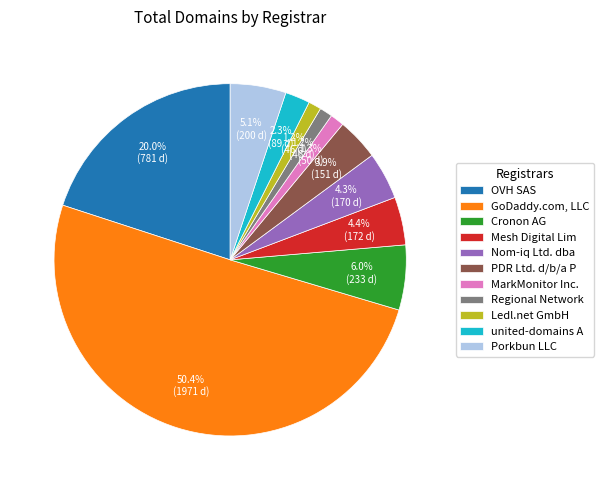

To the nearest percent, what is the difference between the Cronon AG and Porkbun LLC slice percentages?

1%